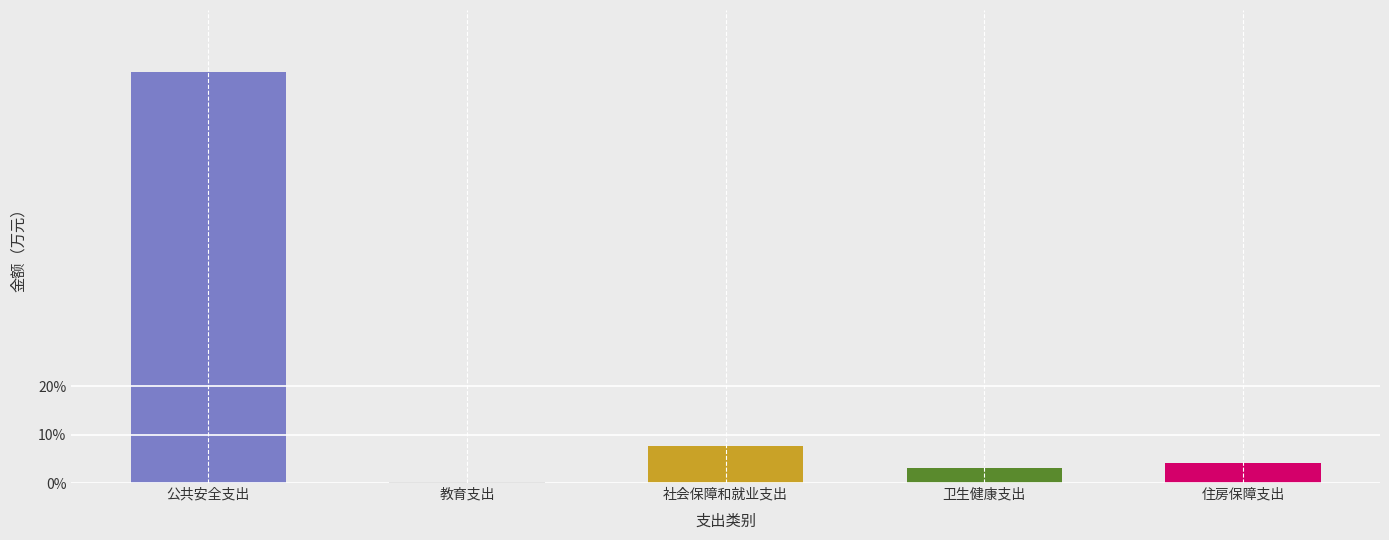

Between 卫生健康支出 and 住房保障支出, which is larger?

住房保障支出